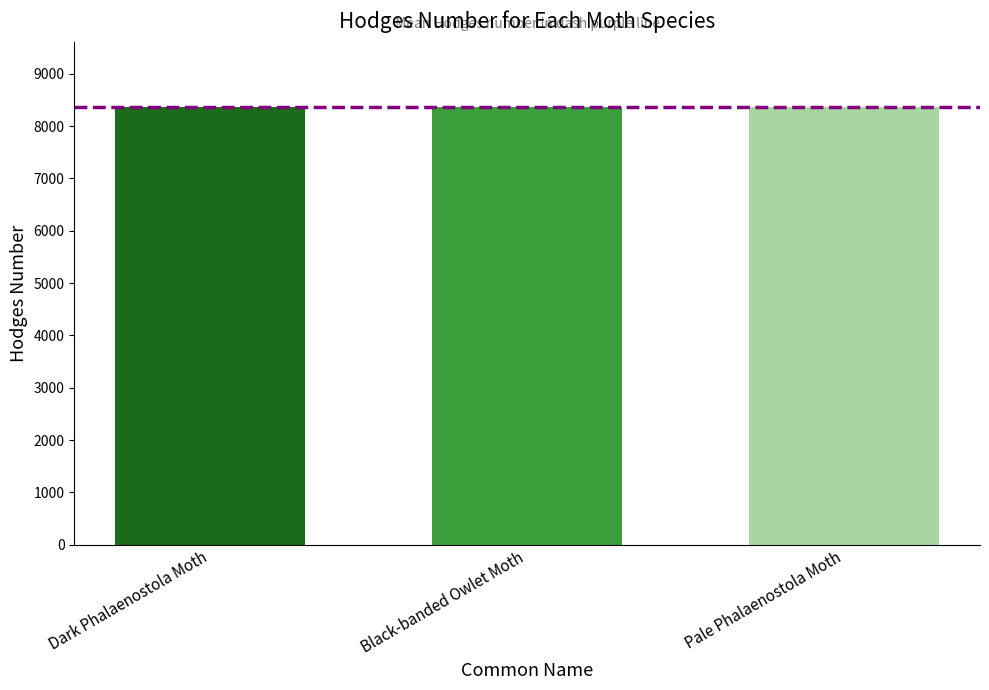

How many distinct data groups are displayed?

1